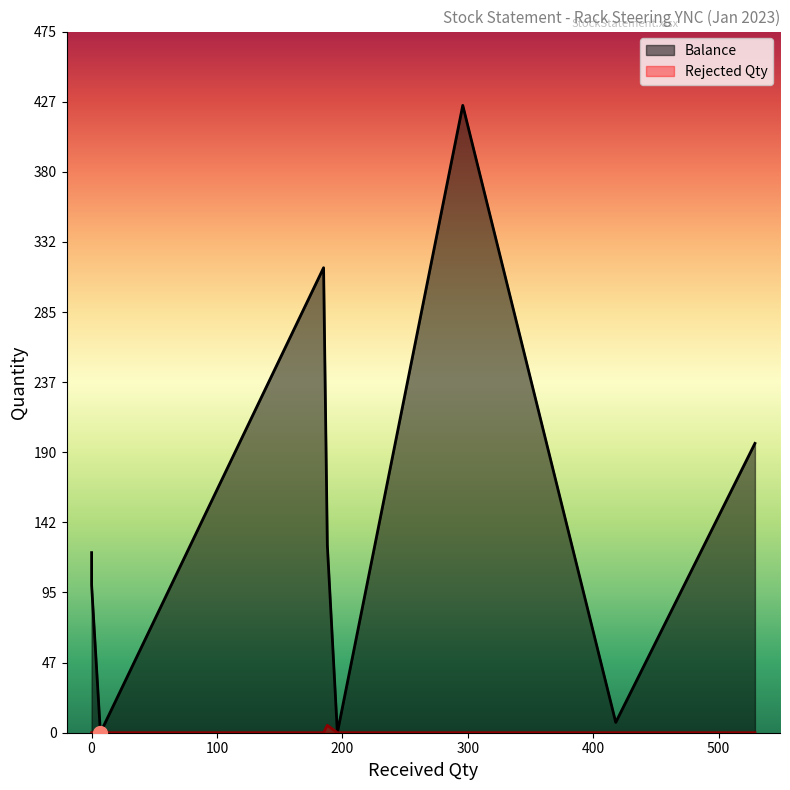

How many interior local peaks does the Balance series have?

2